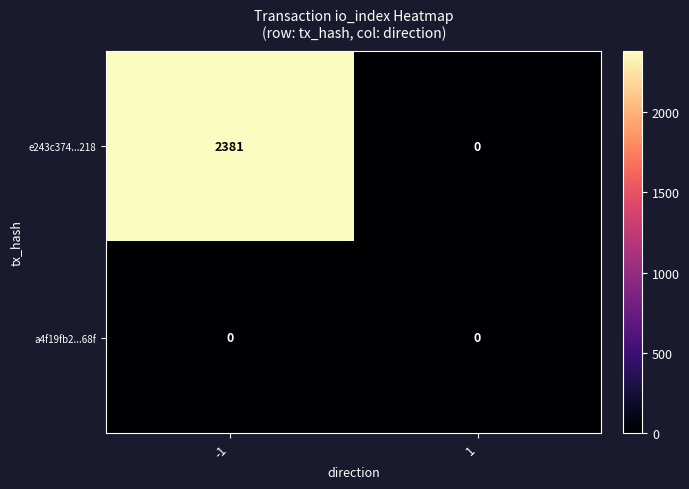

How many data points does each series have?

2